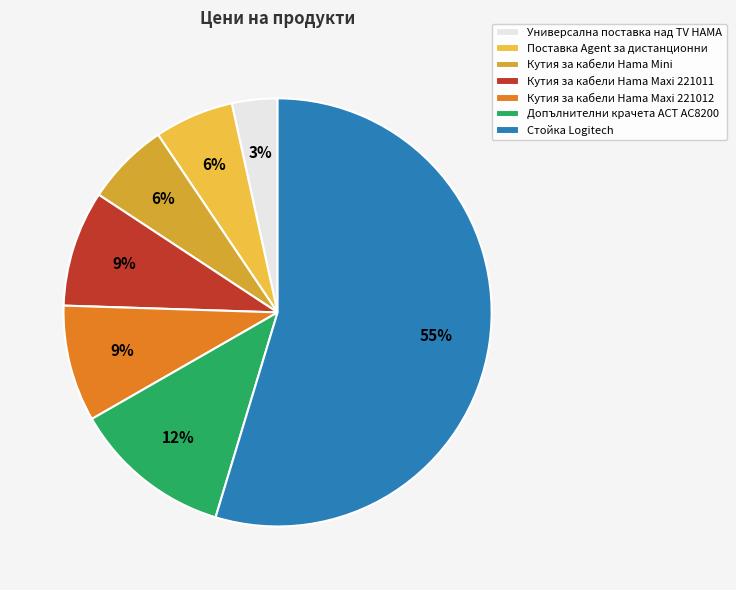

Is there any slice that represents more than half of the pie?

Yes